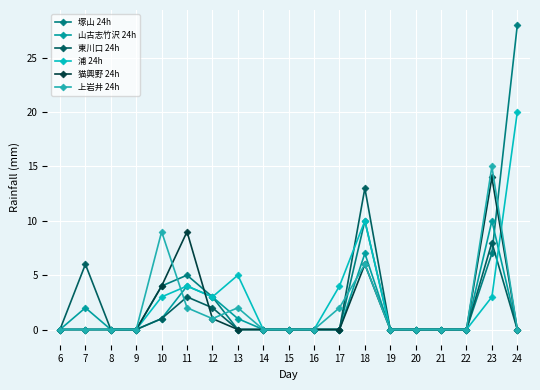

How many series are shown in this chart?

6